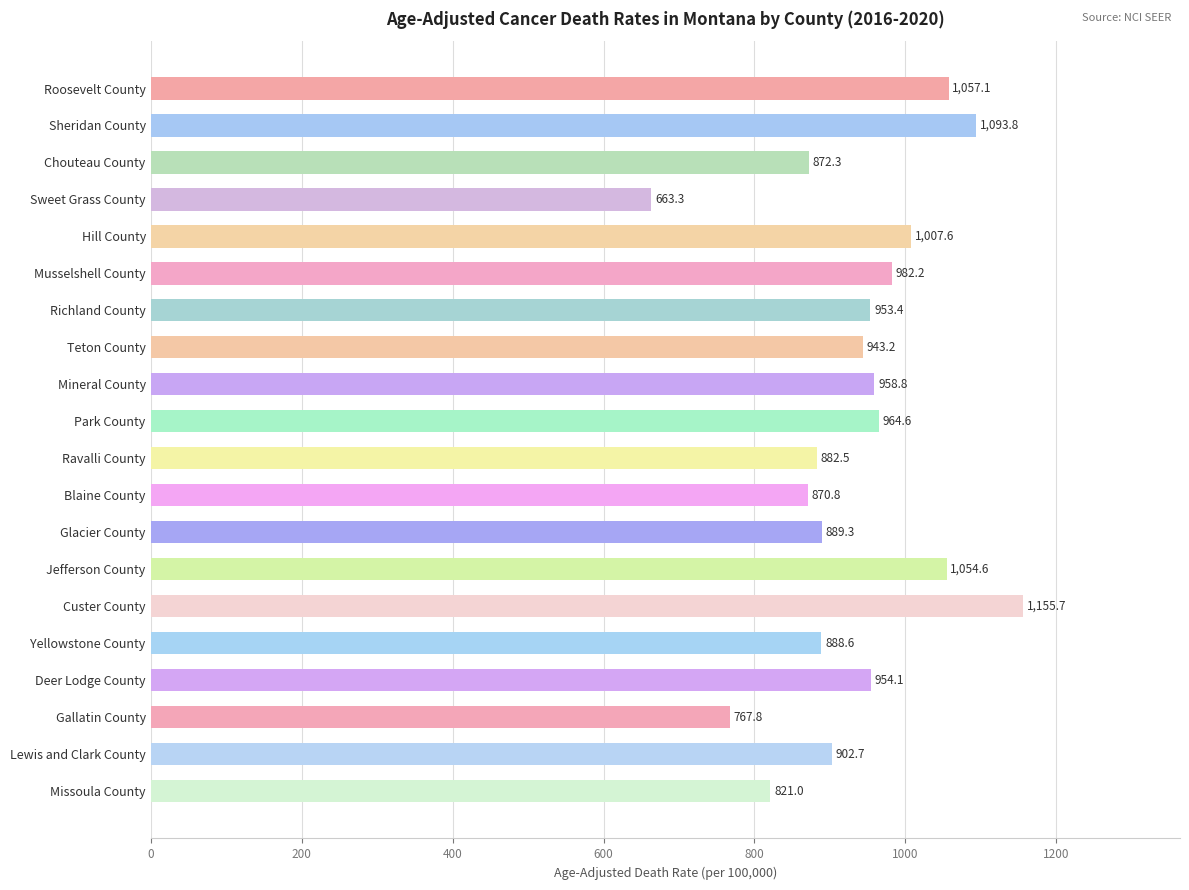

How many bars are there in total?

20